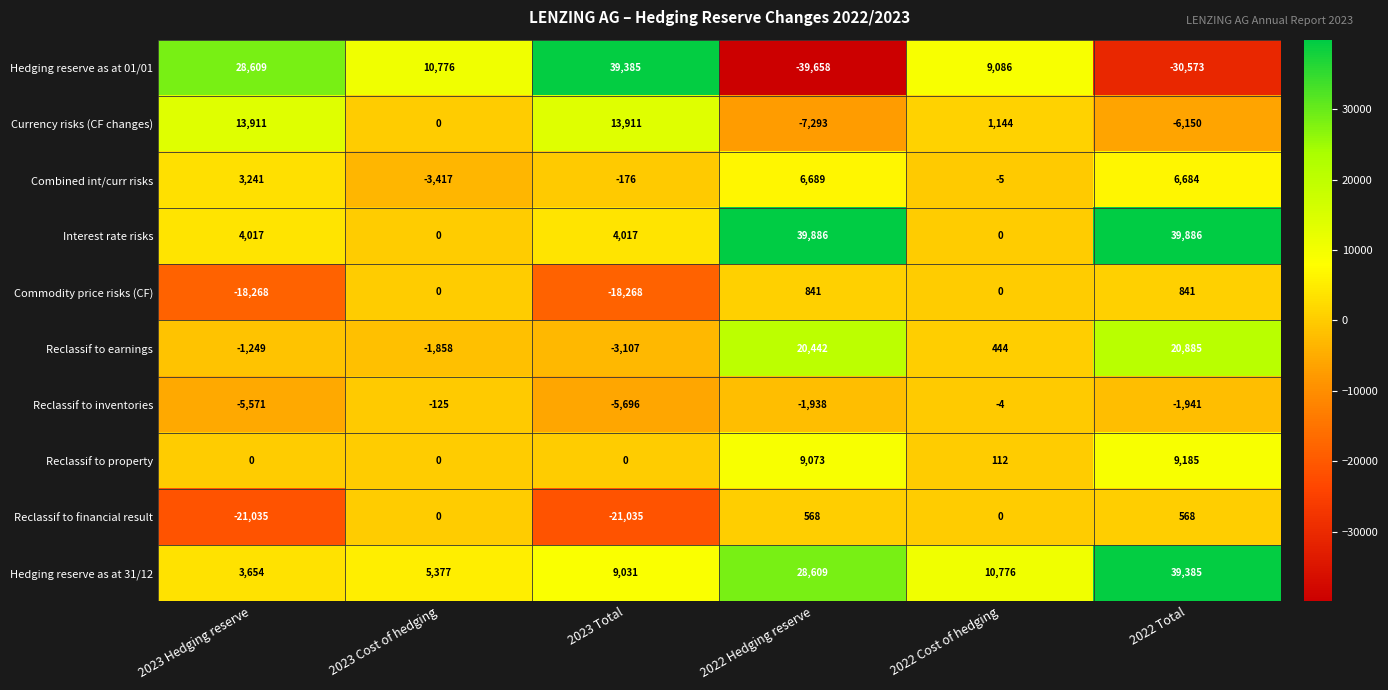

How many data points does each series have?

6